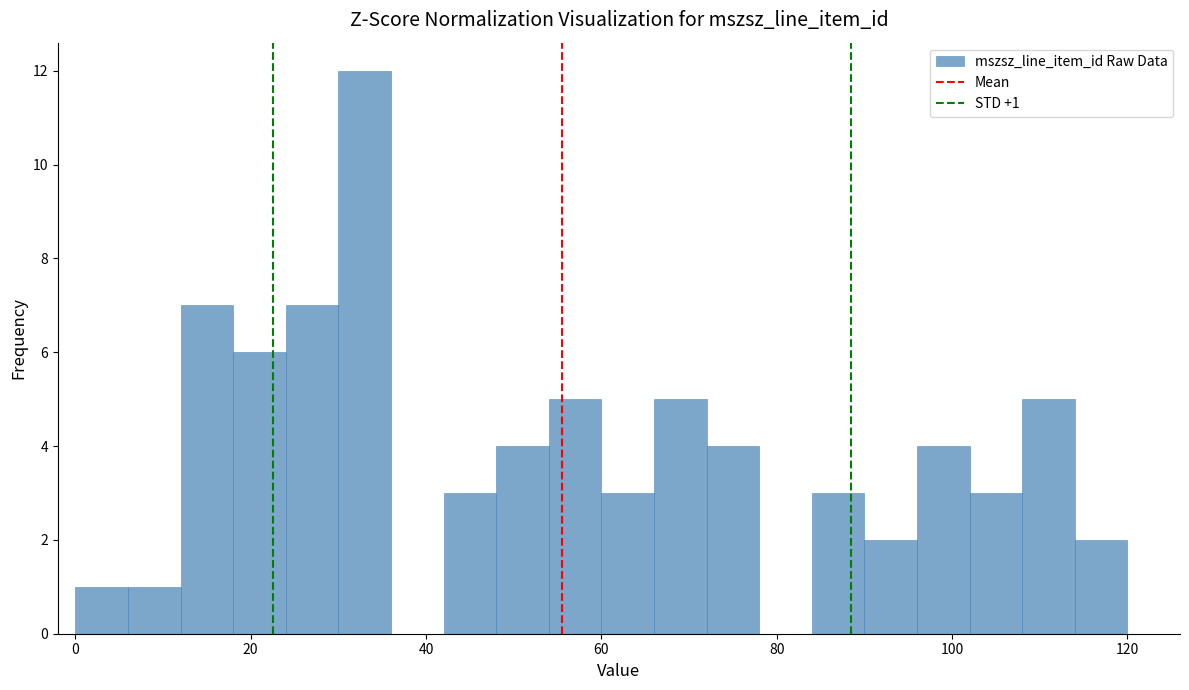

Read against the x-axis, roughly where is the centre of the tallest bar?

34